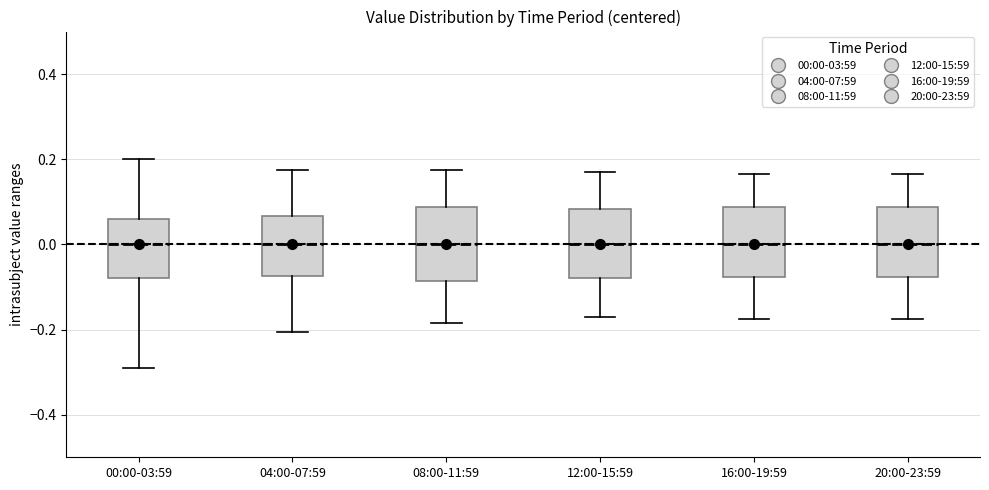

Where does the upper whisker of the box for 08:00-11:59 end on the y-axis? The values are not printed on the chart, so give them approximately, as read against the axis.

0.18